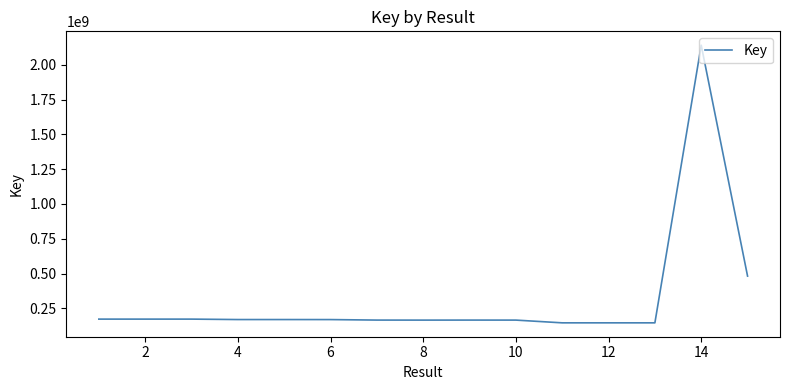

What is the minimum value shown in the chart?

146293105